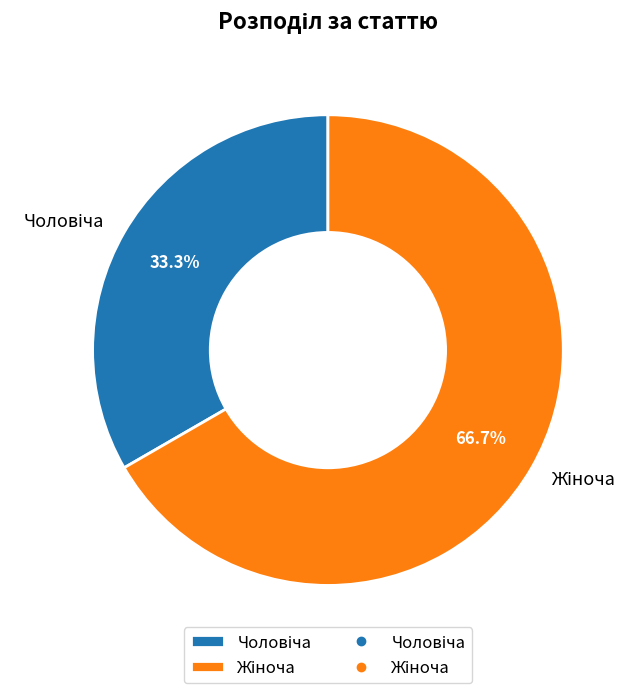

Is there a majority slice in this chart?

Yes